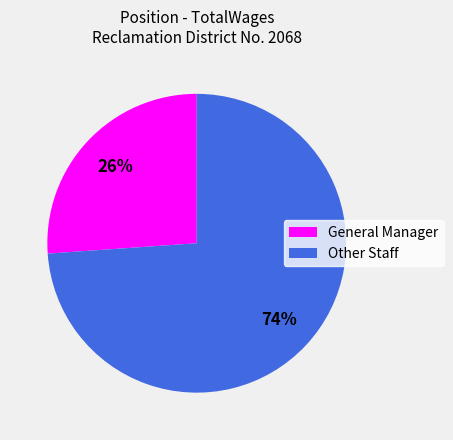

How many segments does this pie chart have?

2